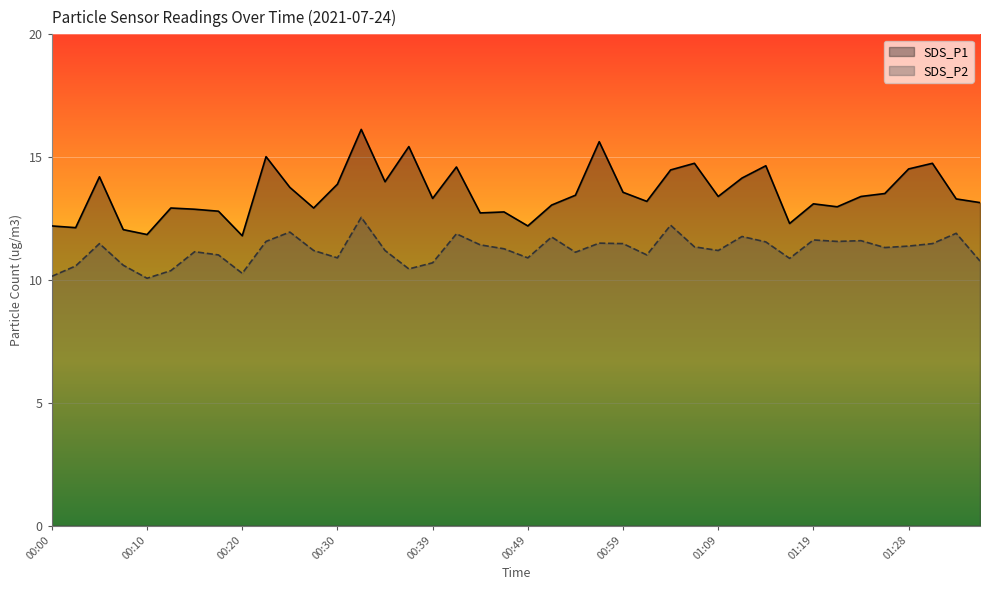

Rank the series by their average value, from highest to lowest.

SDS_P1, SDS_P2